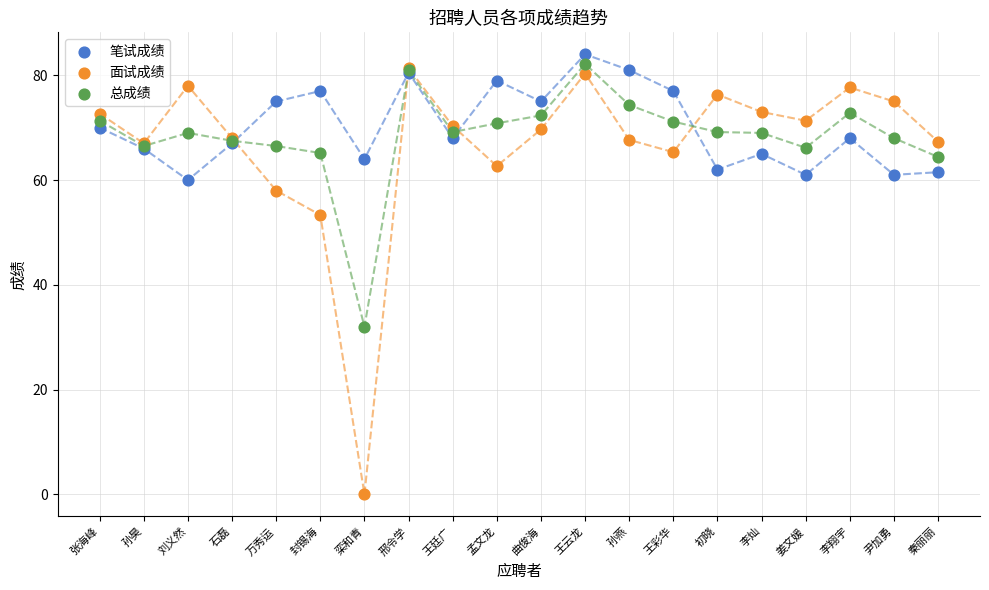

Across all series, what Y value is closest to 42?

32.0